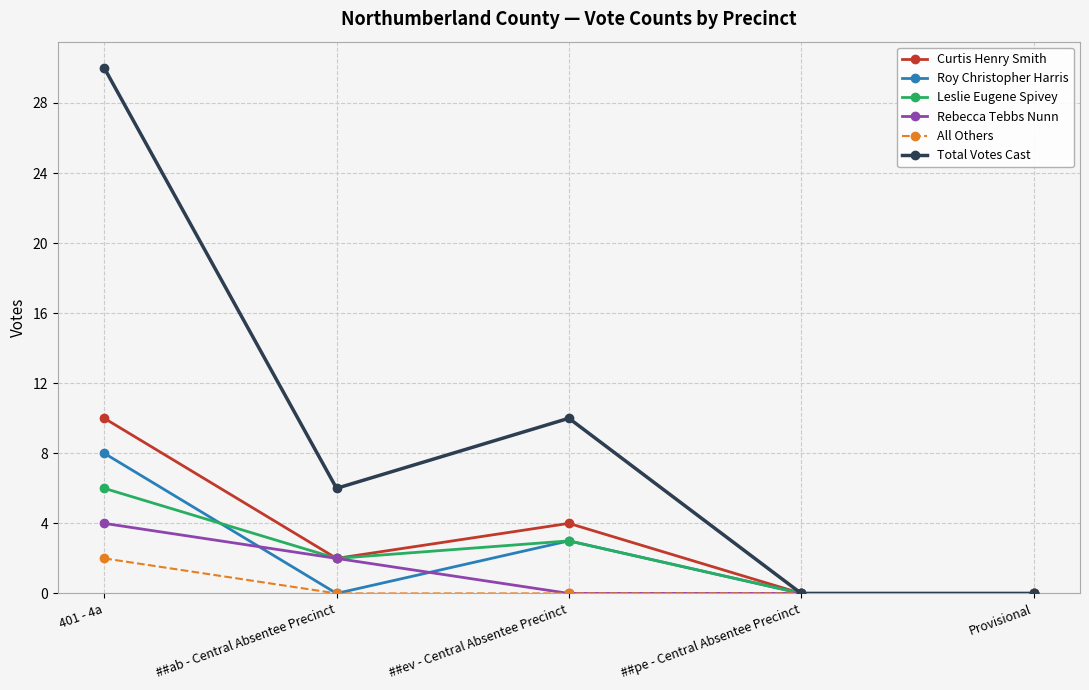

What is the difference between the second highest and minimum values in the Curtis Henry Smith series?

4